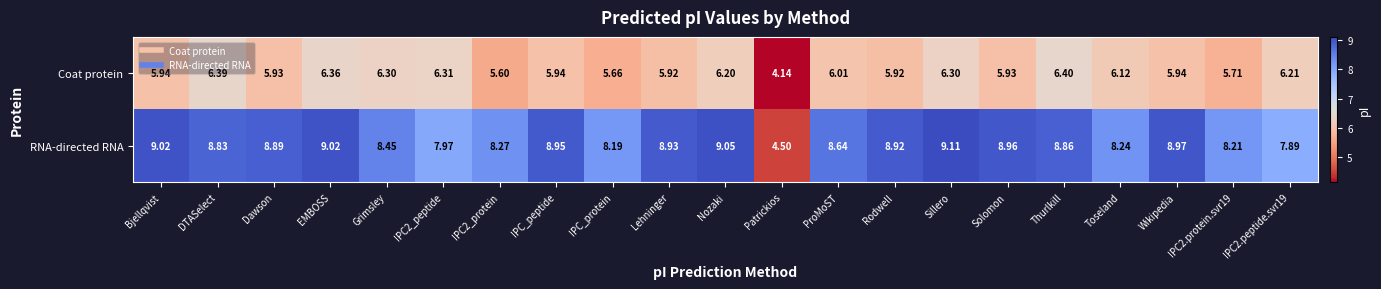

At which label does Coat protein first exceed 5?

Bjellqvist